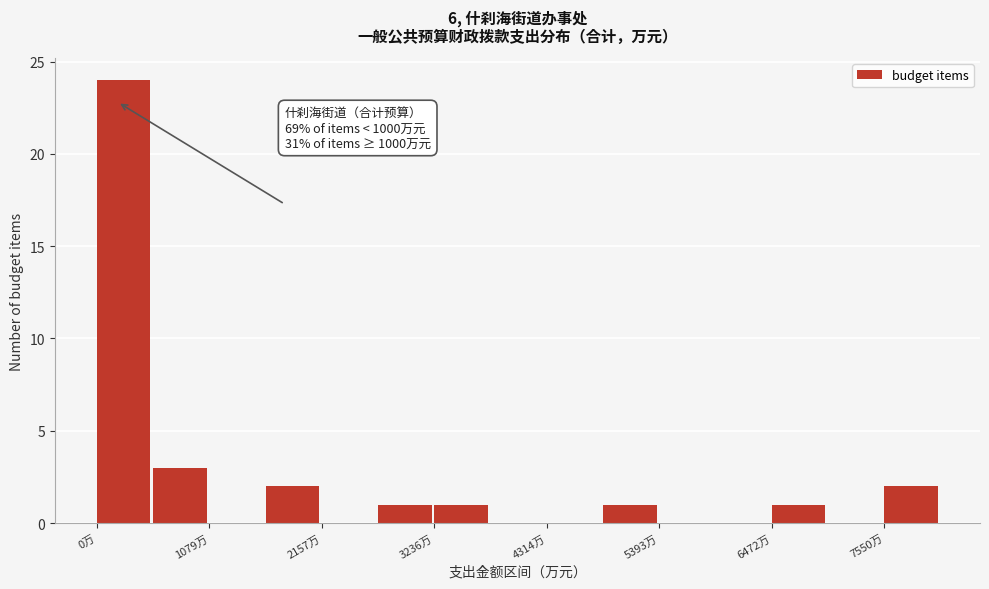

Read against the x-axis, roughly where is the centre of the tallest bar?

200